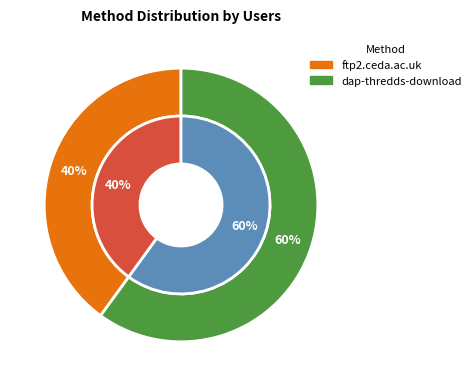

What percentage is the ftp2.ceda.ac.uk slice, to the nearest percent?

40%